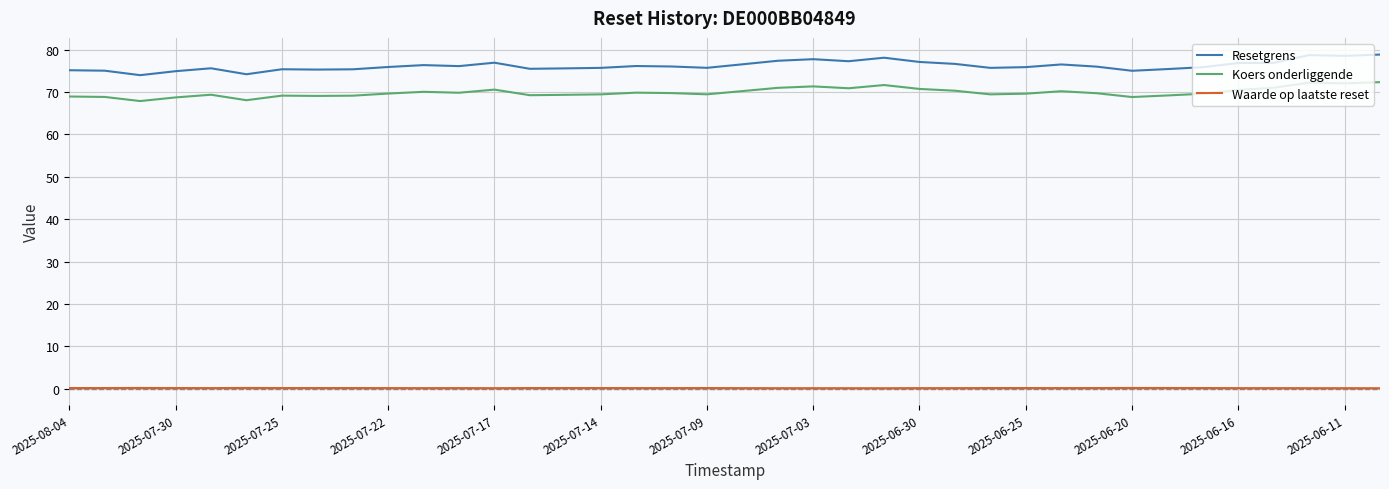

How many distinct data groups are displayed?

3